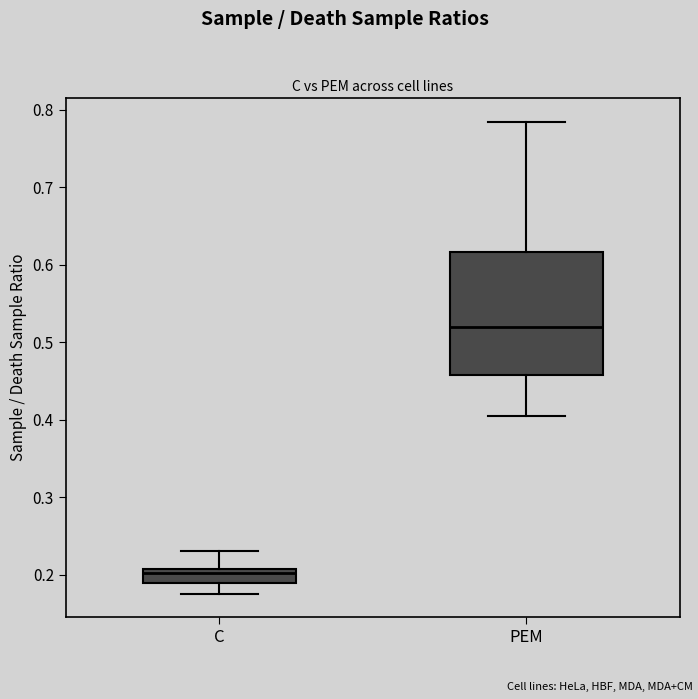

Reading left to right, transcribe this box plot: for each box, give where its median line is, the range the box spans, and where its two whiskers end, as read against the y-axis. The values are not printed on the chart, so give them approximately, as read against the axis.

C: median 0.20, box 0.19 to 0.21, whiskers 0.18 to 0.23
PEM: median 0.52, box 0.46 to 0.62, whiskers 0.41 to 0.79